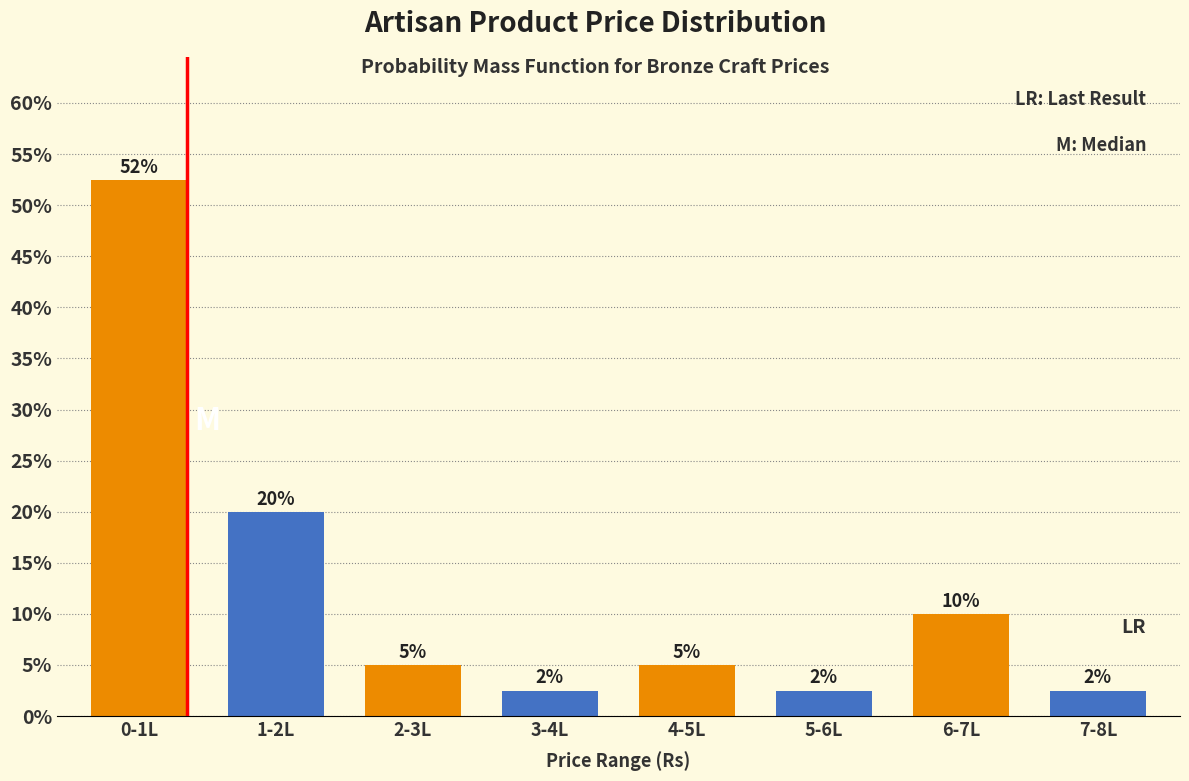

Is it true that the value at 6-7L is 13.1?

False